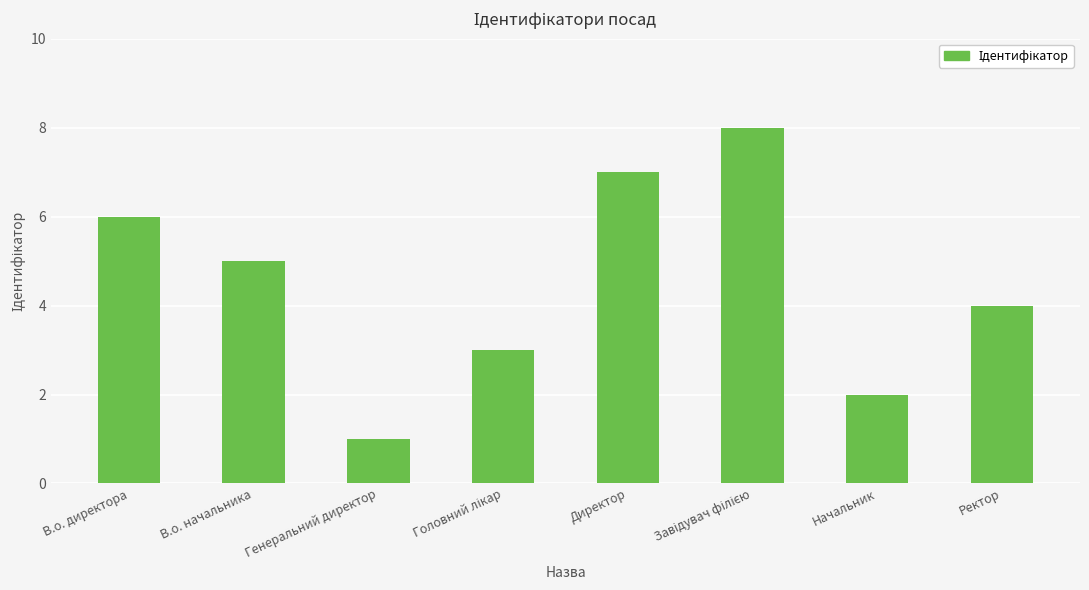

Which has a higher value, Директор or Генеральний директор?

Директор